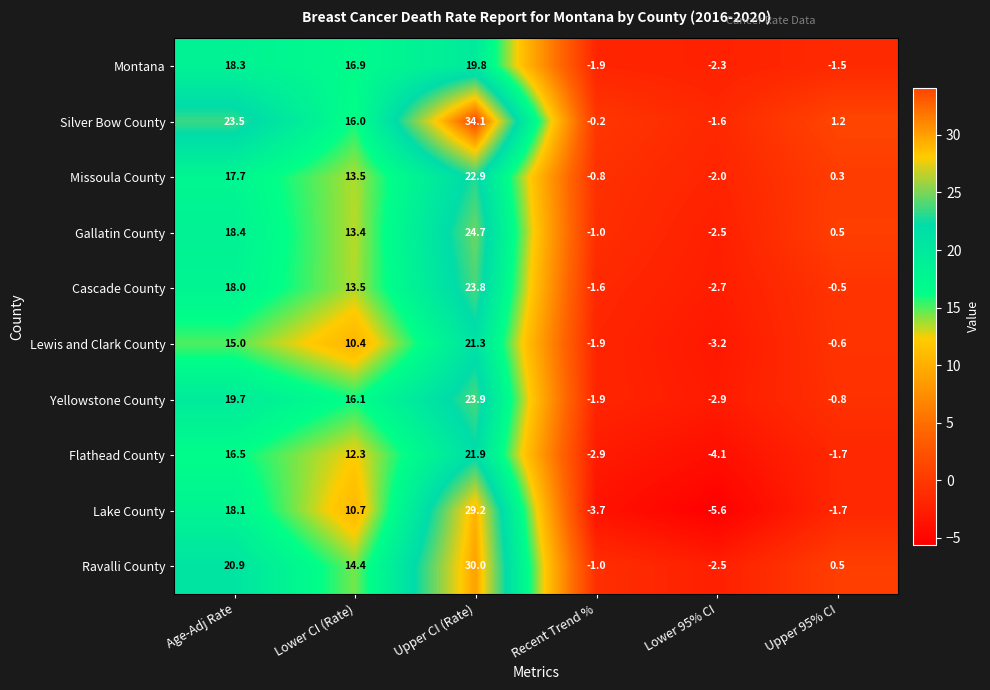

True or false: Missoula County has a value of -2.0 at Lower 95% CI.

True